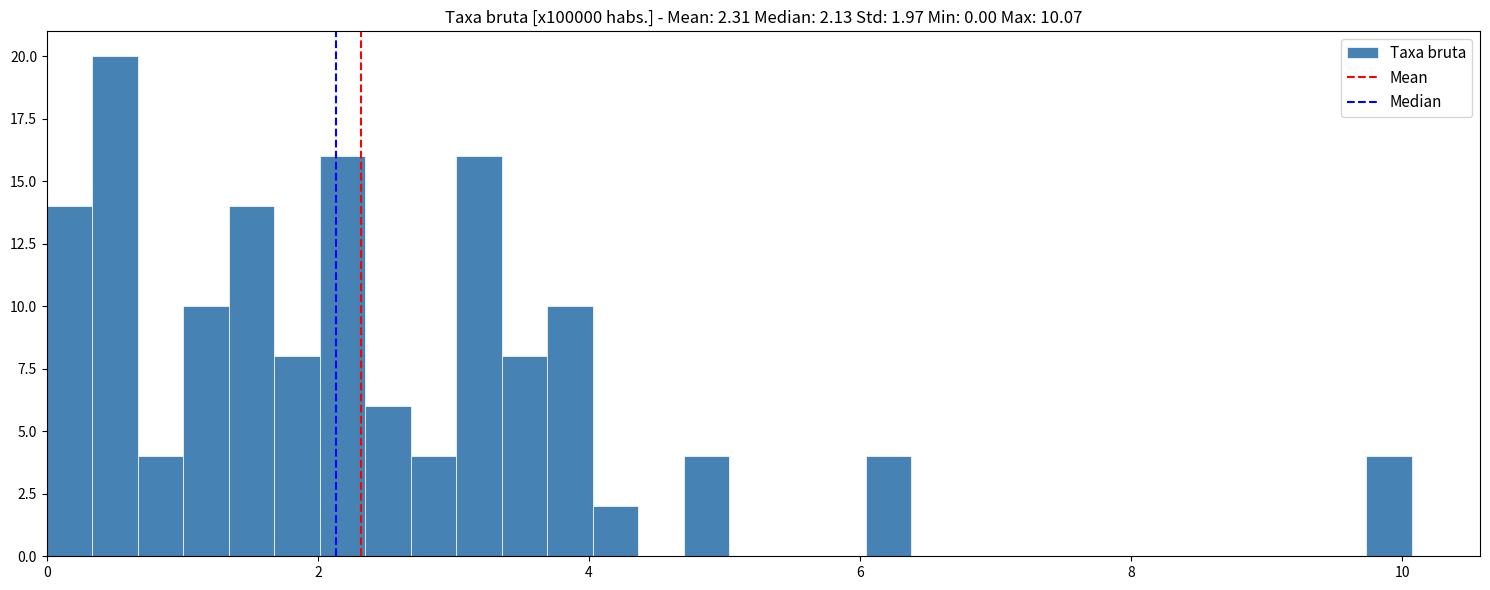

Read against the x-axis, roughly where is the centre of the tallest bar?

0.6